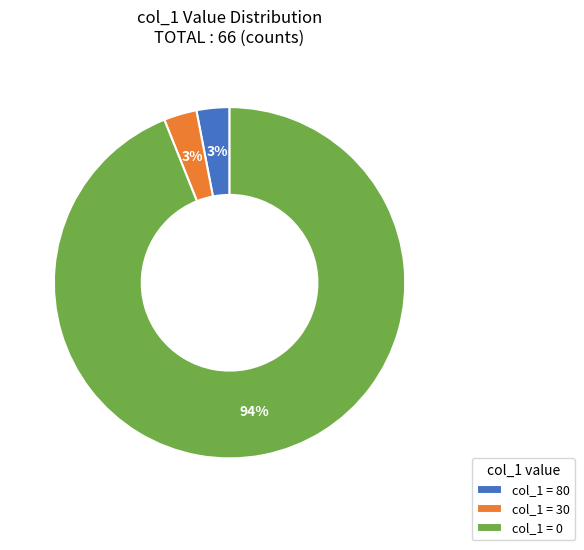

To the nearest percent, what is the difference between the col_1 = 0 and col_1 = 30 slice percentages?

91%